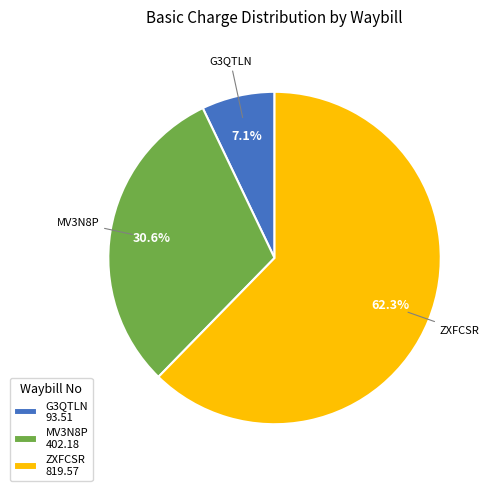

To the nearest percent, what is the average slice percentage?

33%